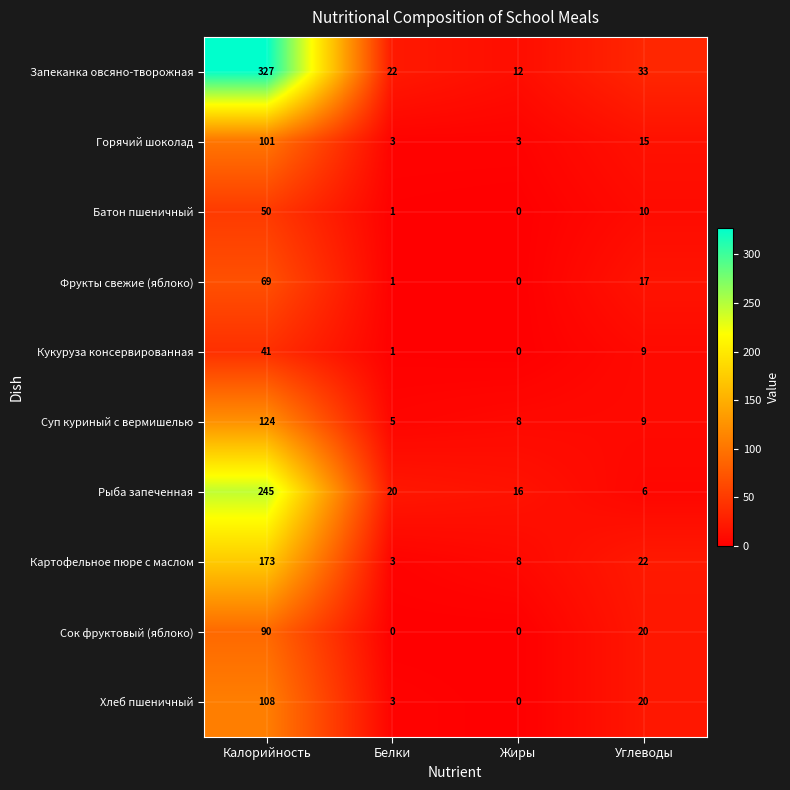

True or false: Сок фруктовый (яблоко) has a value of 20 at Углеводы.

True